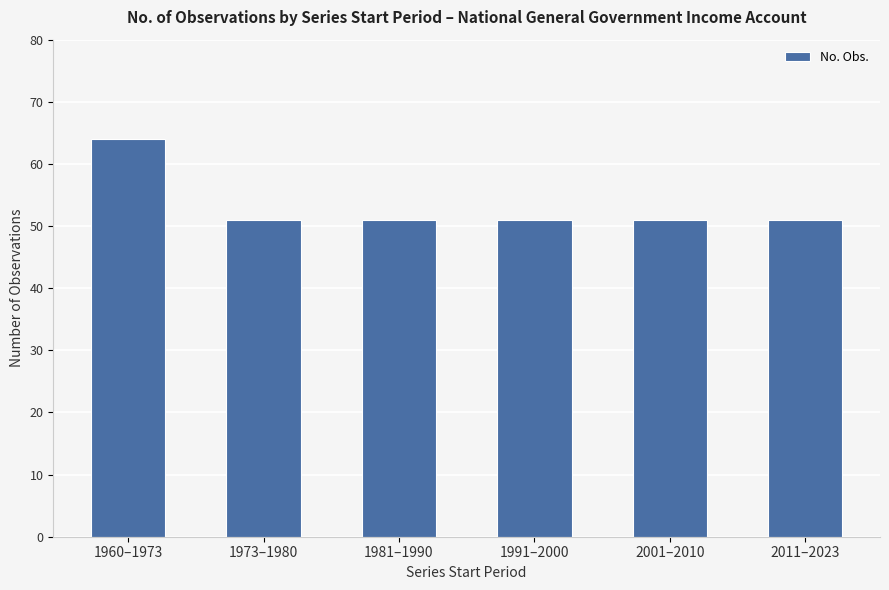

The value at 1981–1990 is 51. True or false?

True